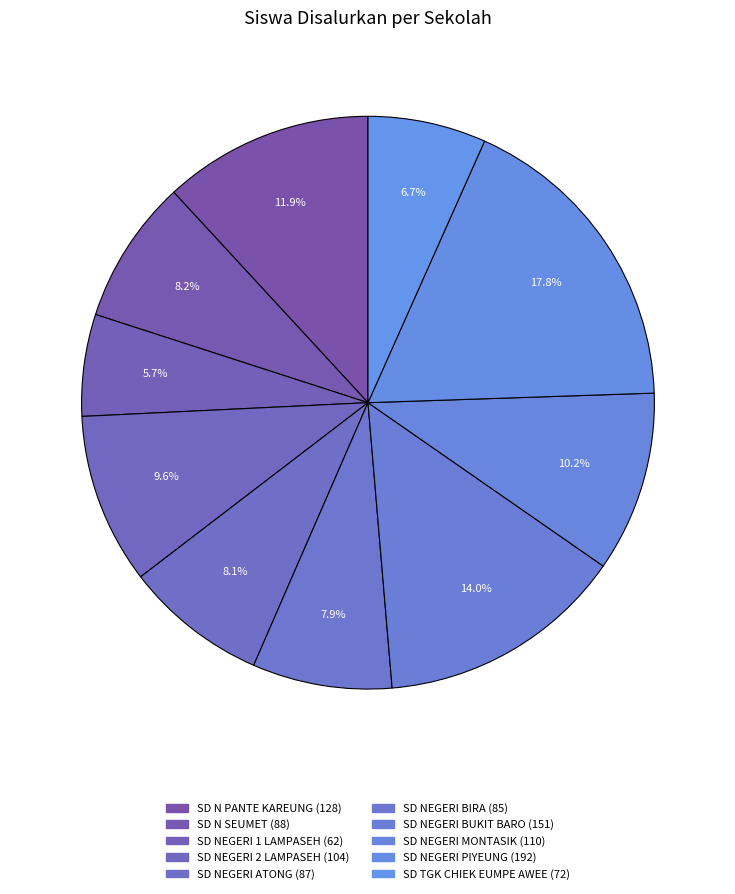

Is there any slice that represents more than half of the pie?

No